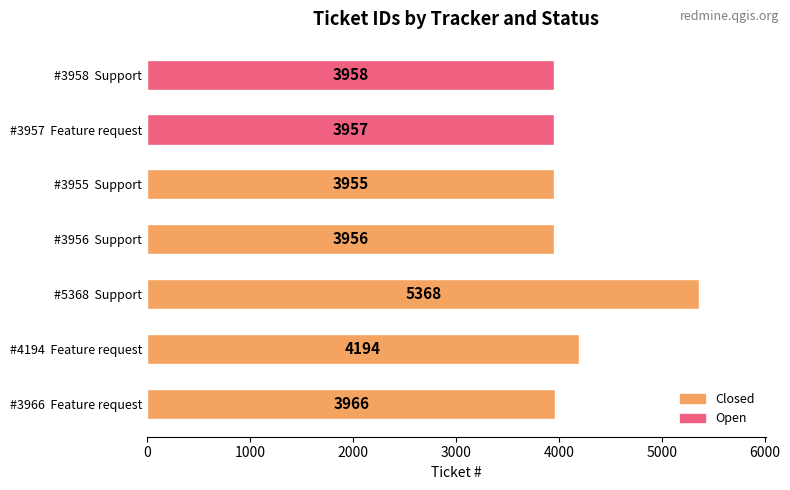

List the labels in order of value, largest first.

5368, 4194, 3966, 3958, 3957, 3956, 3955